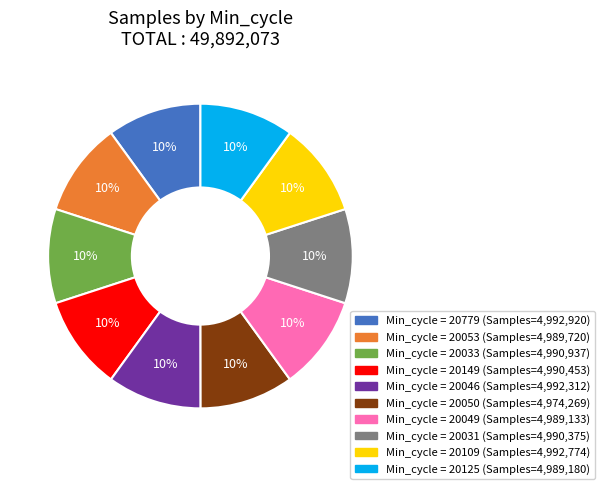

To the nearest percent, what is the average slice percentage?

10%